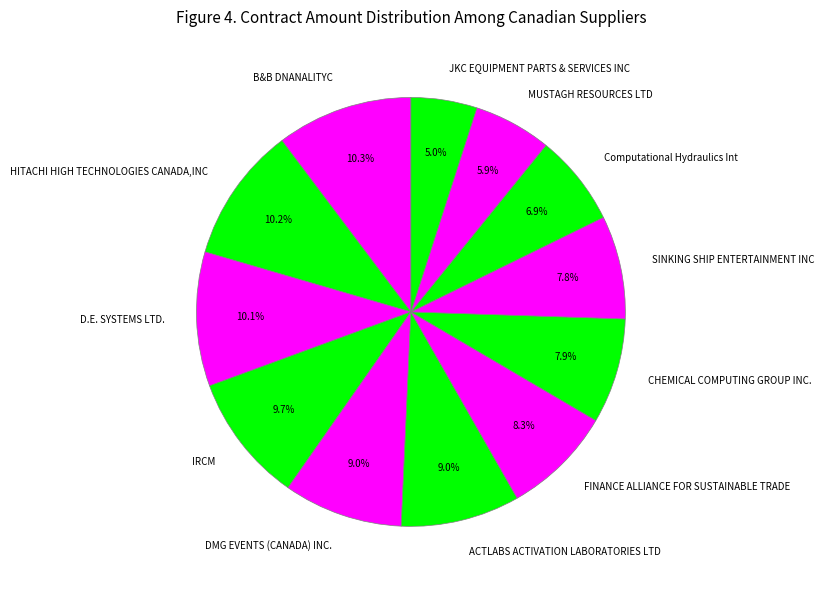

How many slices are in this pie chart?

12